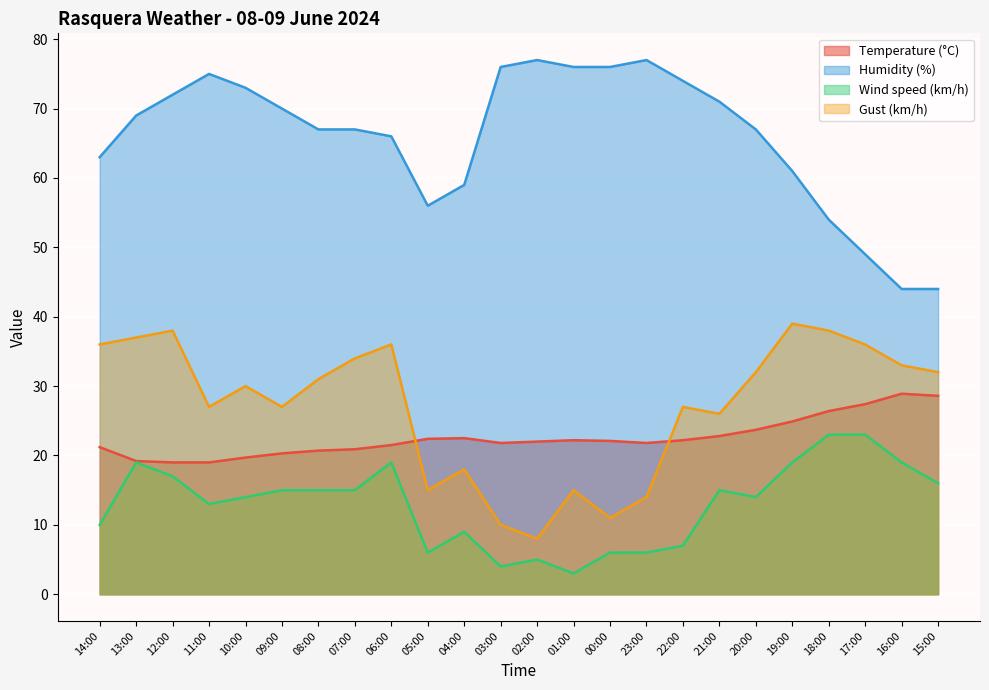

What value does the Gust (km/h) series have at 15:00?

32.0